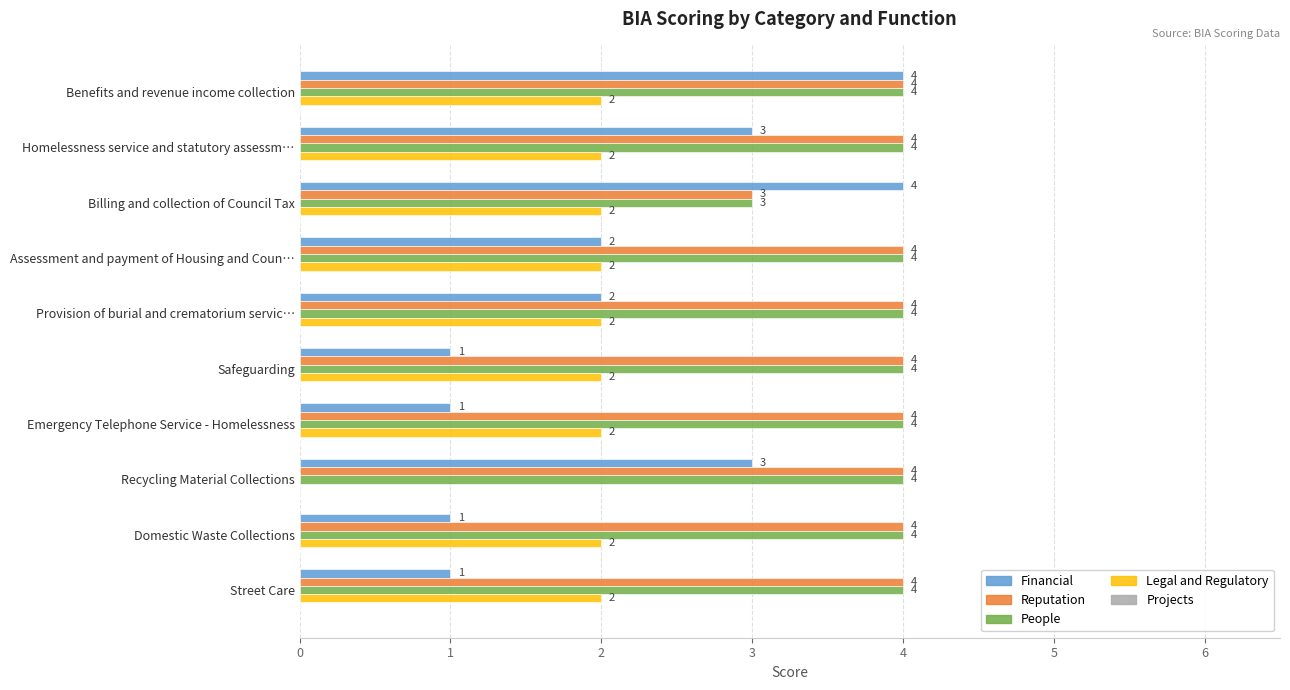

What is the maximum value shown in the chart?

4